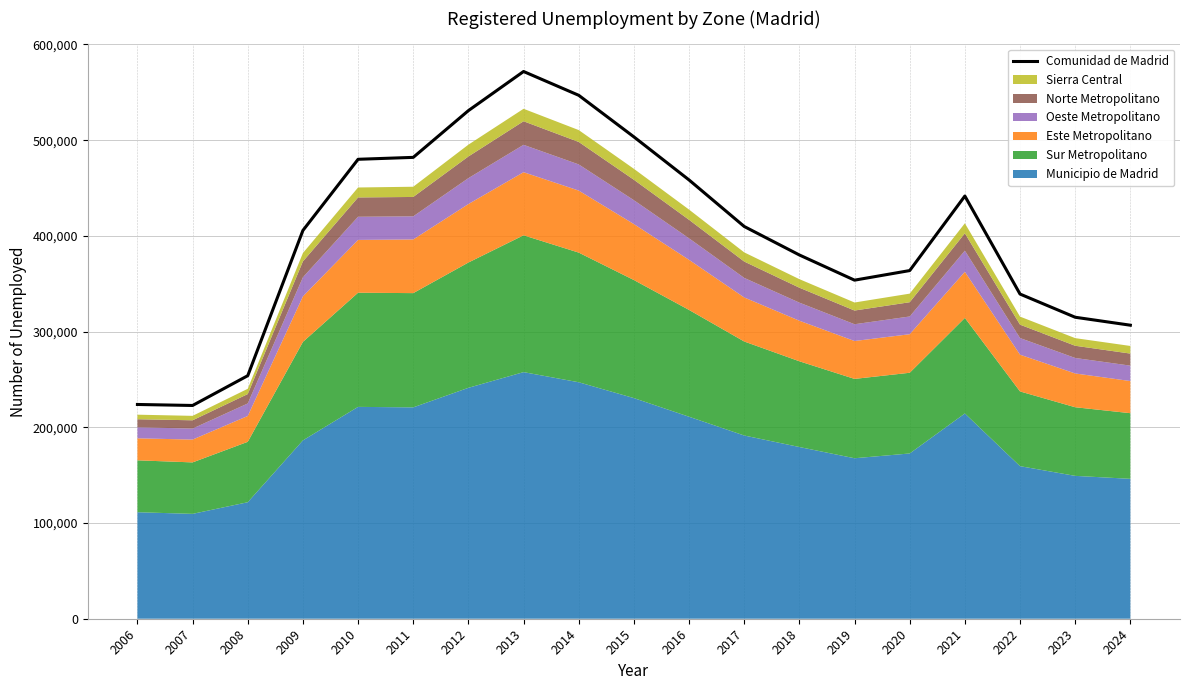

What is the value of the 11th point from the left?

458434